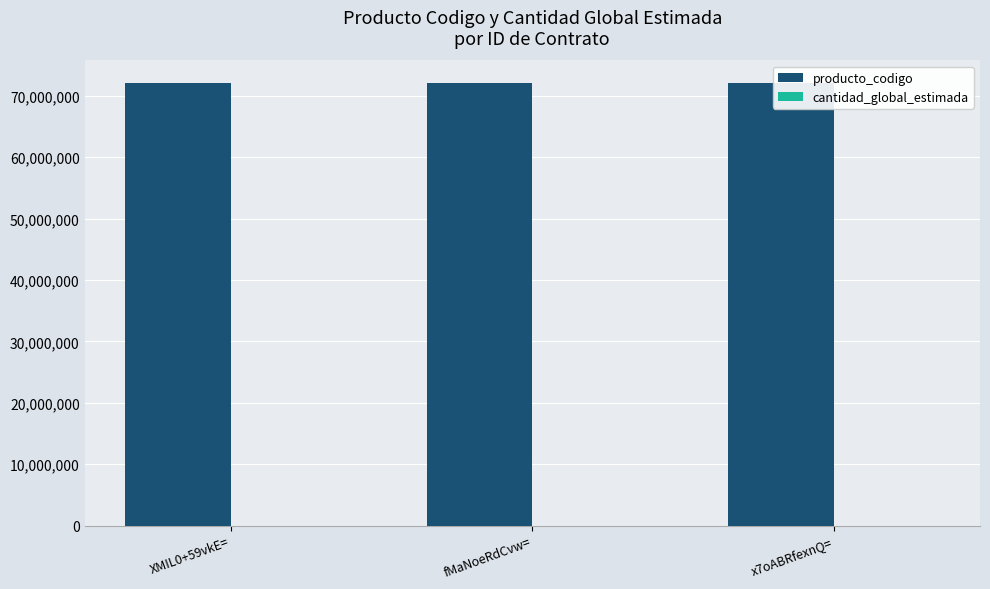

True or false: cantidad_global_estimada has a value of 1 at XMIL0+59vkE=.

True